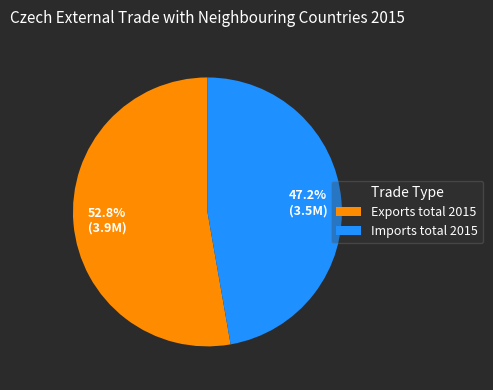

To the nearest percent, what is the combined percentage of Imports total 2015 and Exports total 2015?

100%